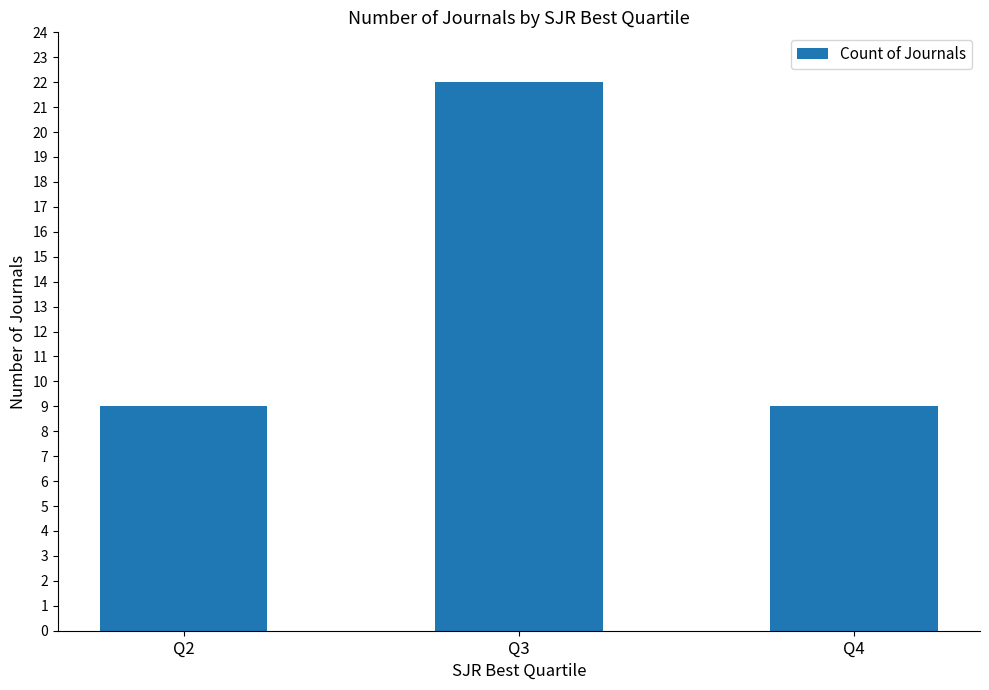

What is the difference between the maximum and minimum values?

13